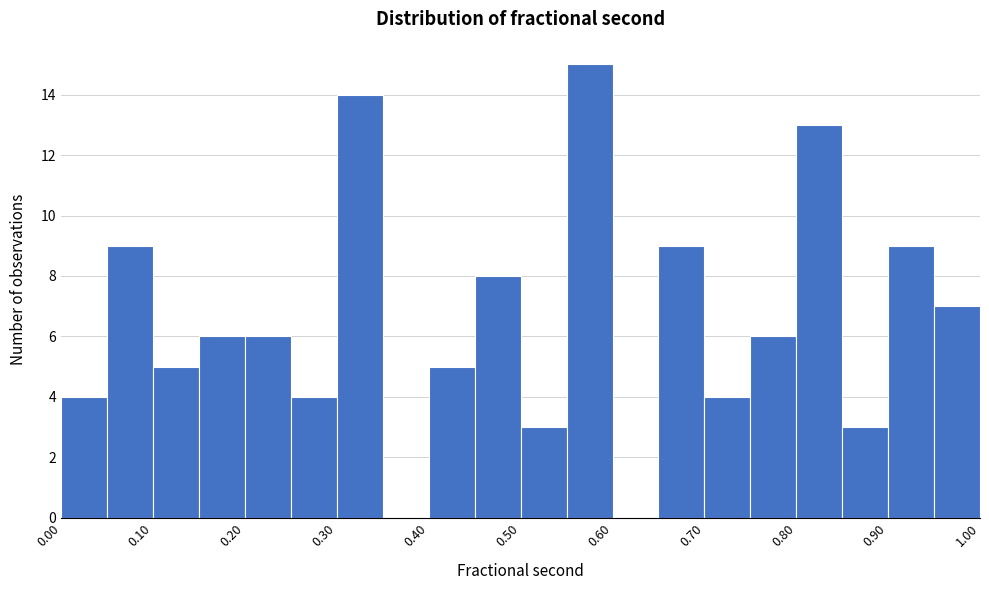

Over which range of the x-axis is the bar tallest?

0.55 to 0.60